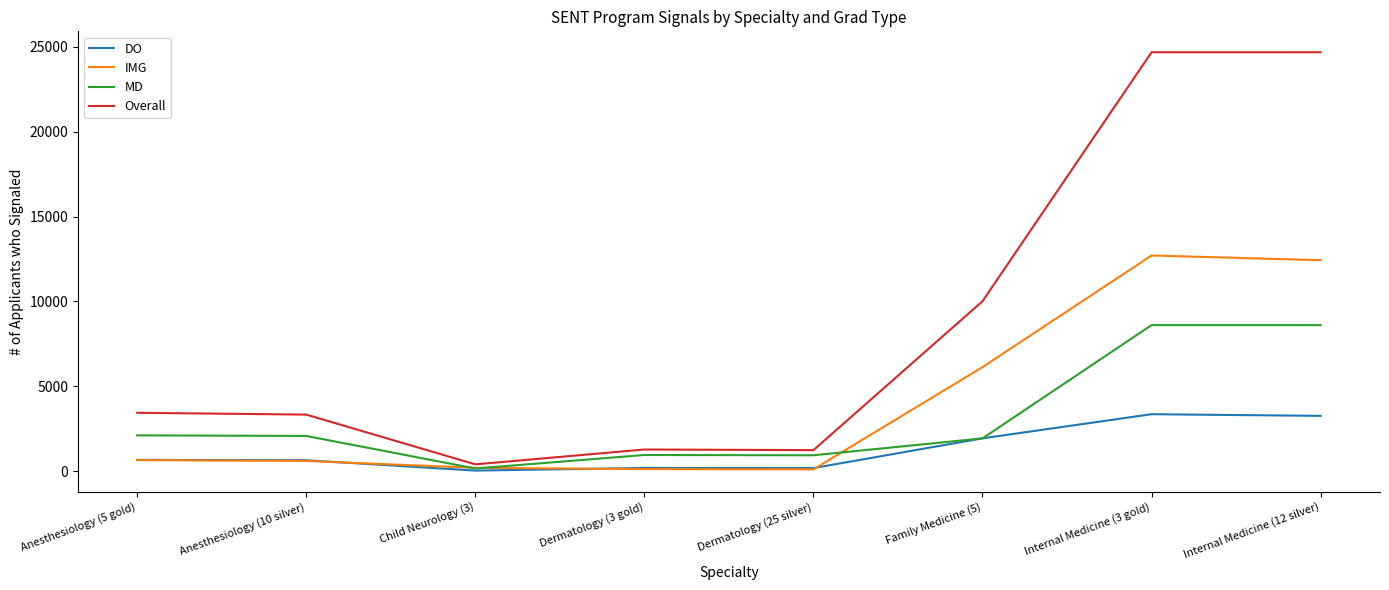

What is the spread (max minus min) of values at Dermatology (25 silver)?

1132